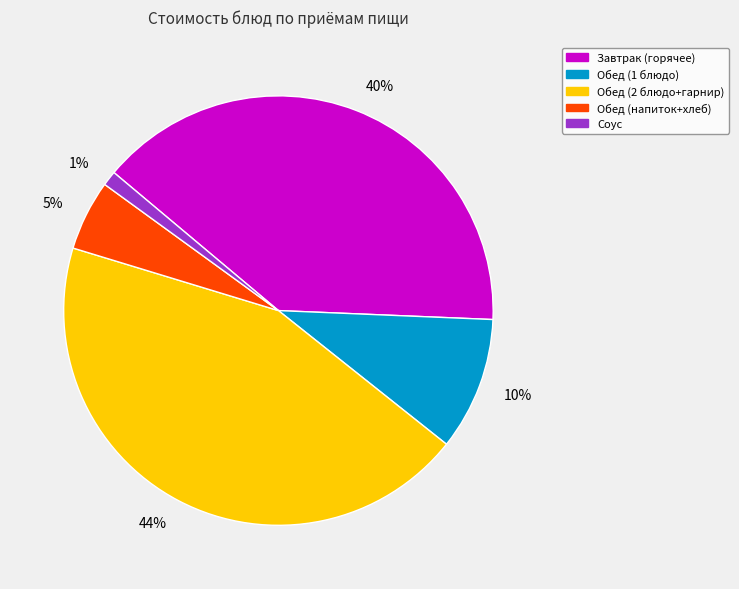

To the nearest percent, what is the difference between the largest and smallest slice percentages?

43%